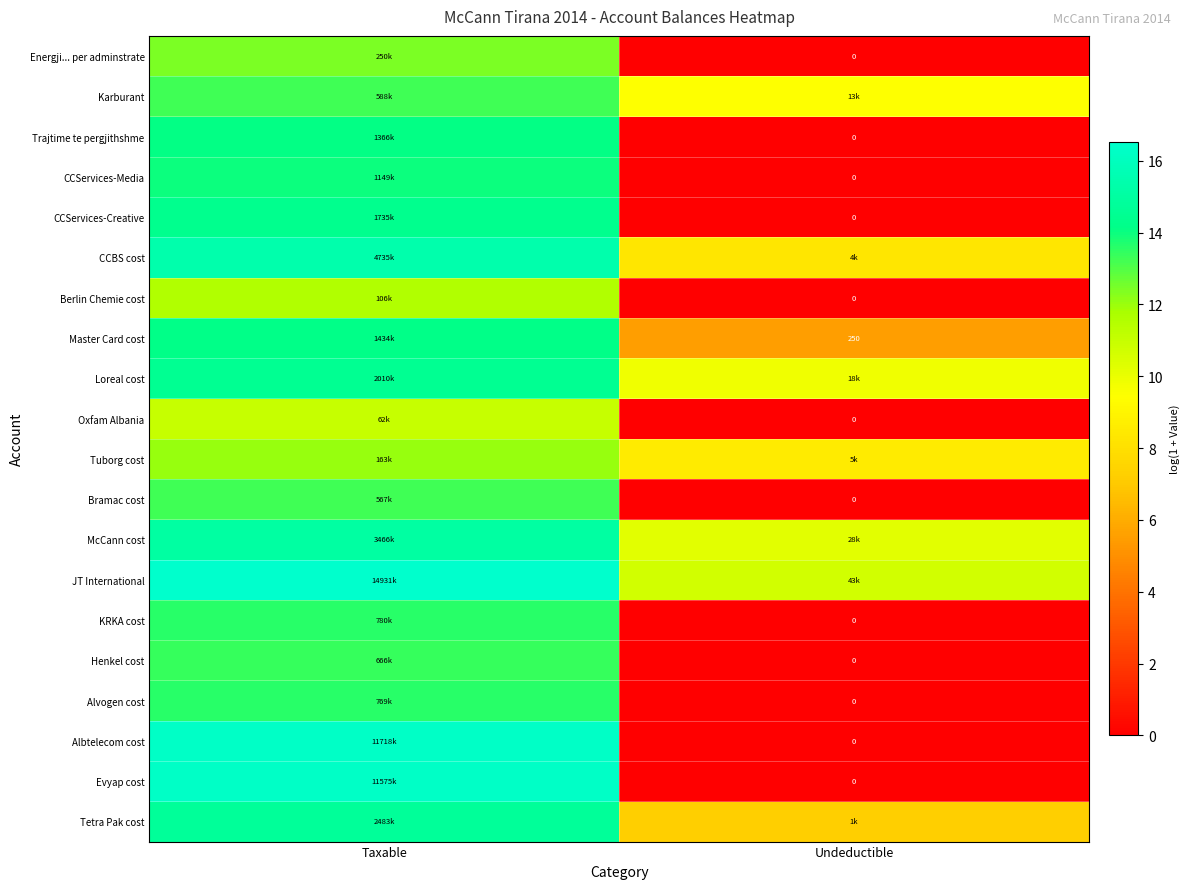

What is the maximum value for Evyap cost?

16.3